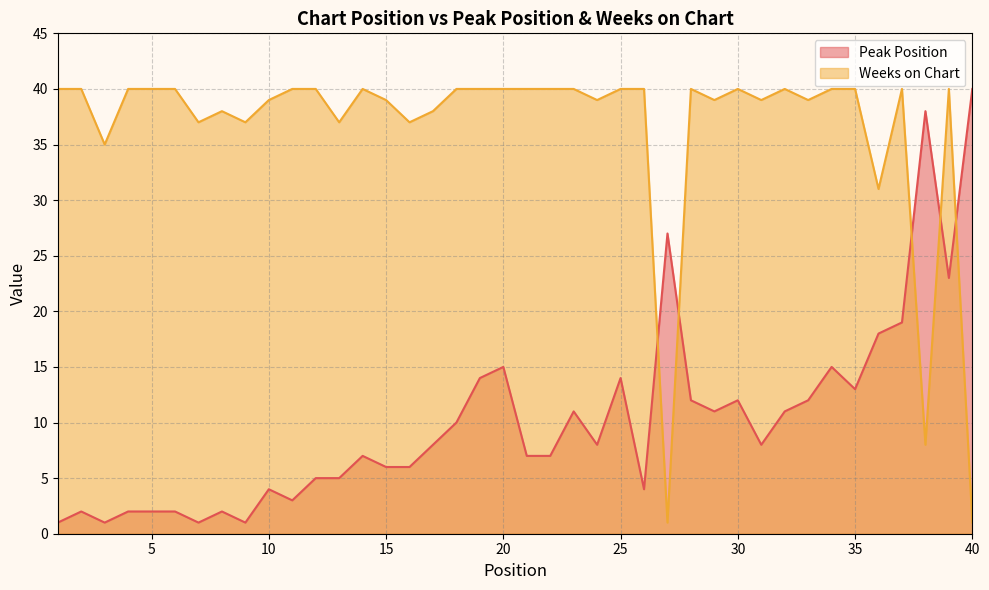

What is the smallest value displayed?

1